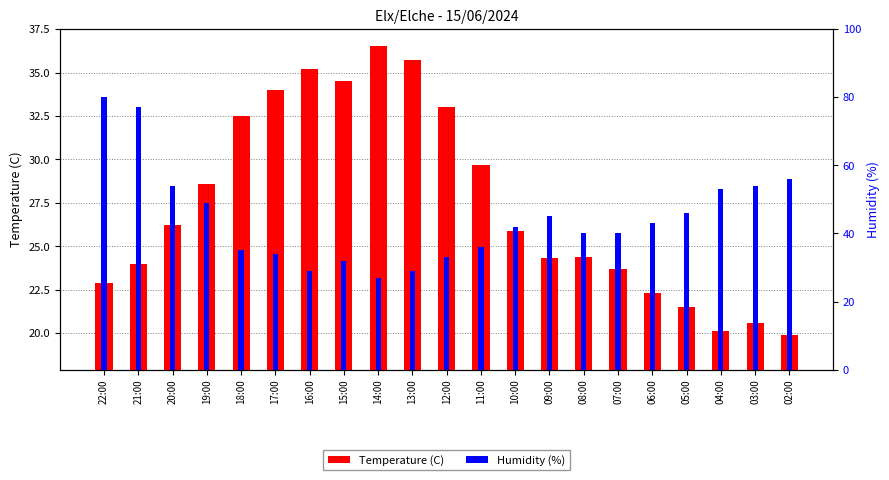

At which label does Humidity (%) first exceed 42?

22:00